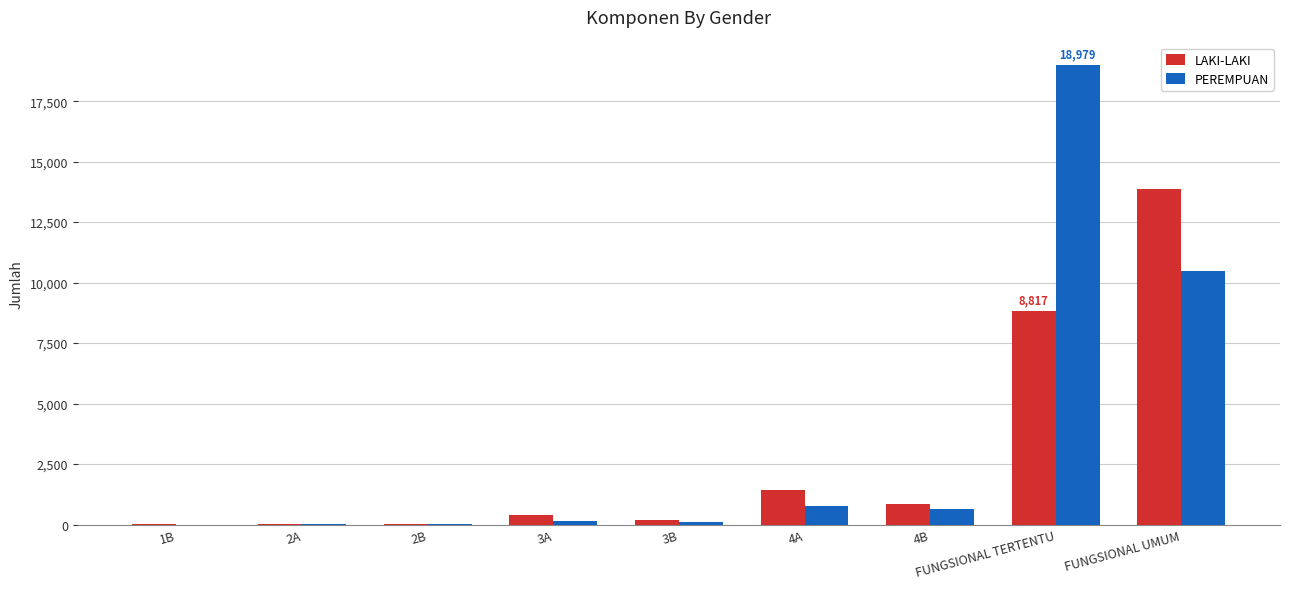

What is the spread (max minus min) of values at 4B?

193